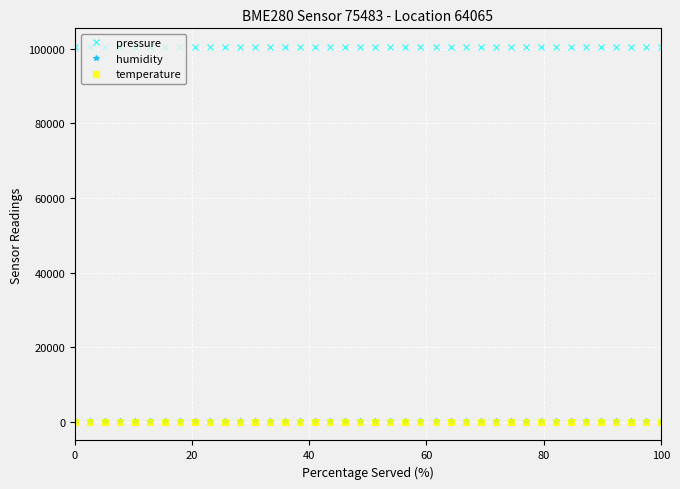

Which series has the largest total across all categories?

pressure